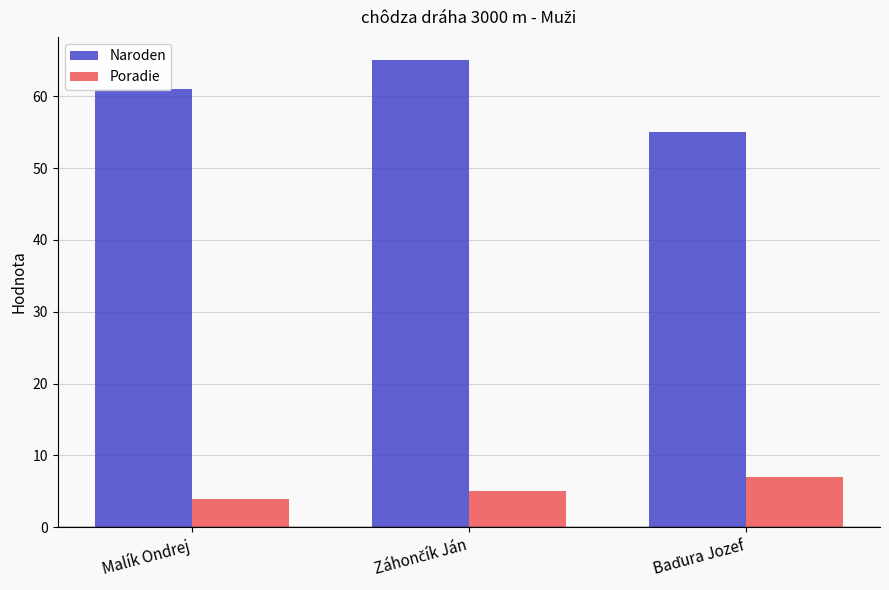

Rank the series by their average value, from lowest to highest.

Poradie, Naroden